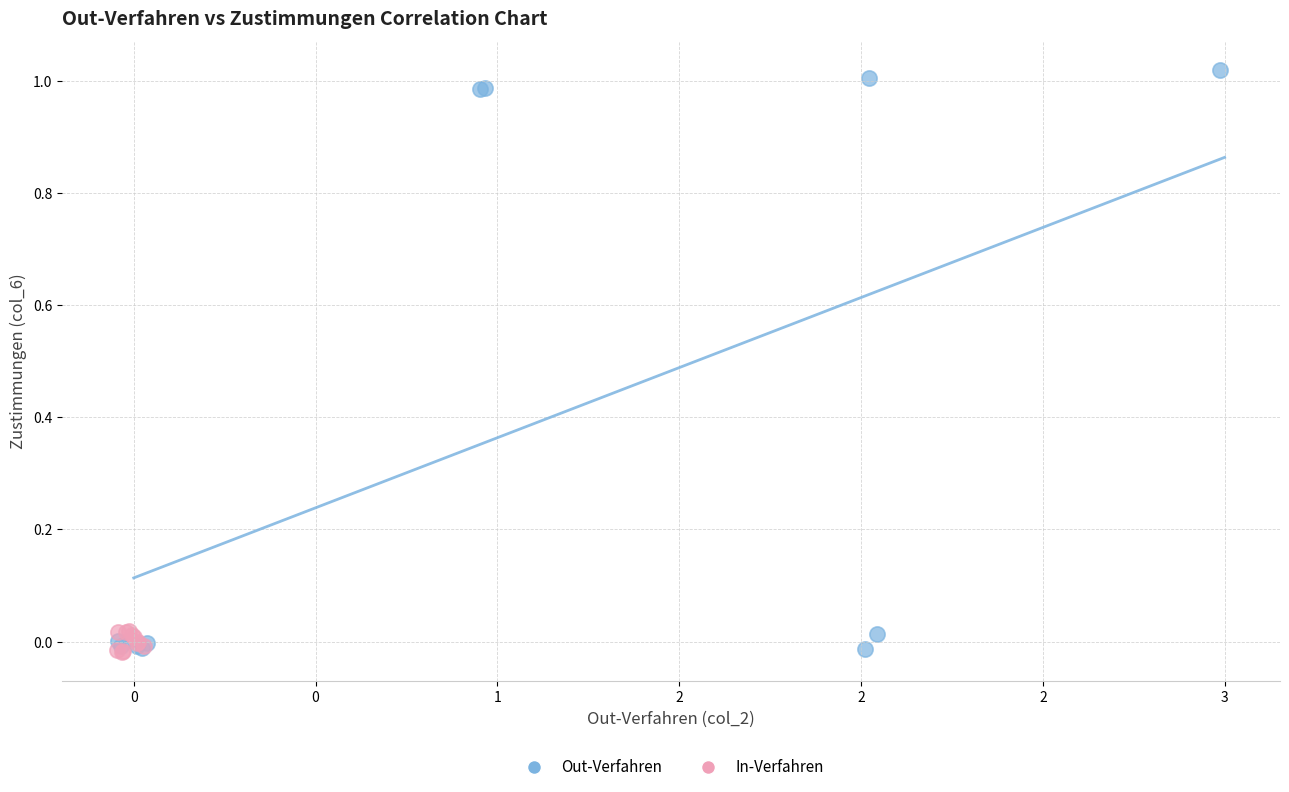

Which series contains the highest Y value?

Out-Verfahren